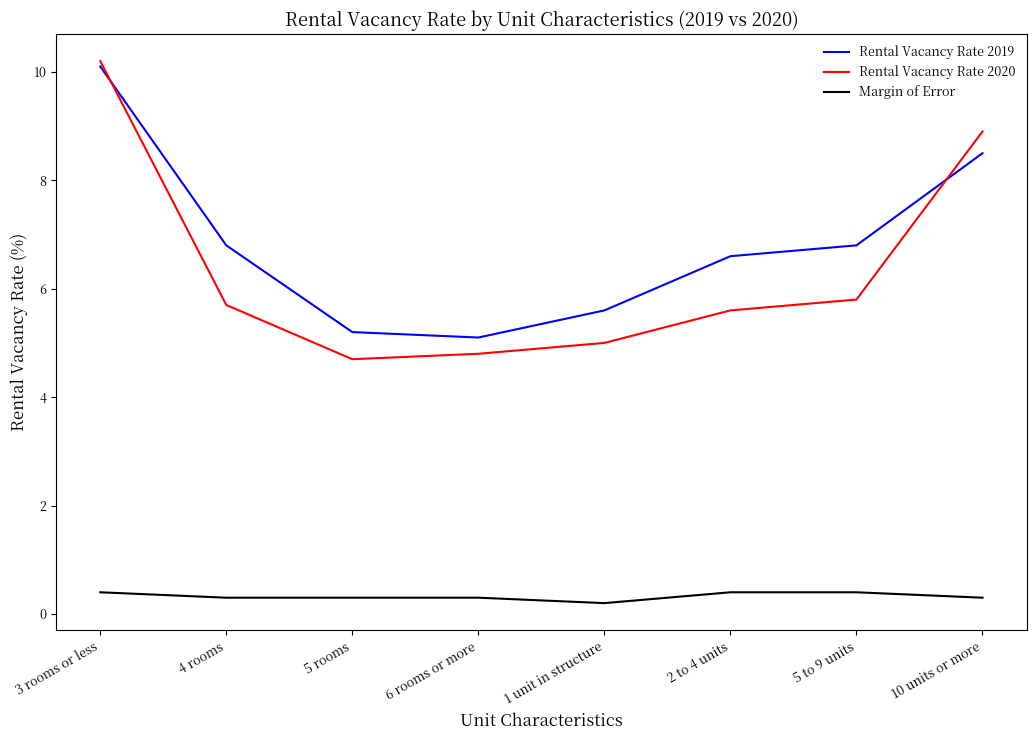

True or false: Rental Vacancy Rate 2020 and Margin of Error cross at least once.

False